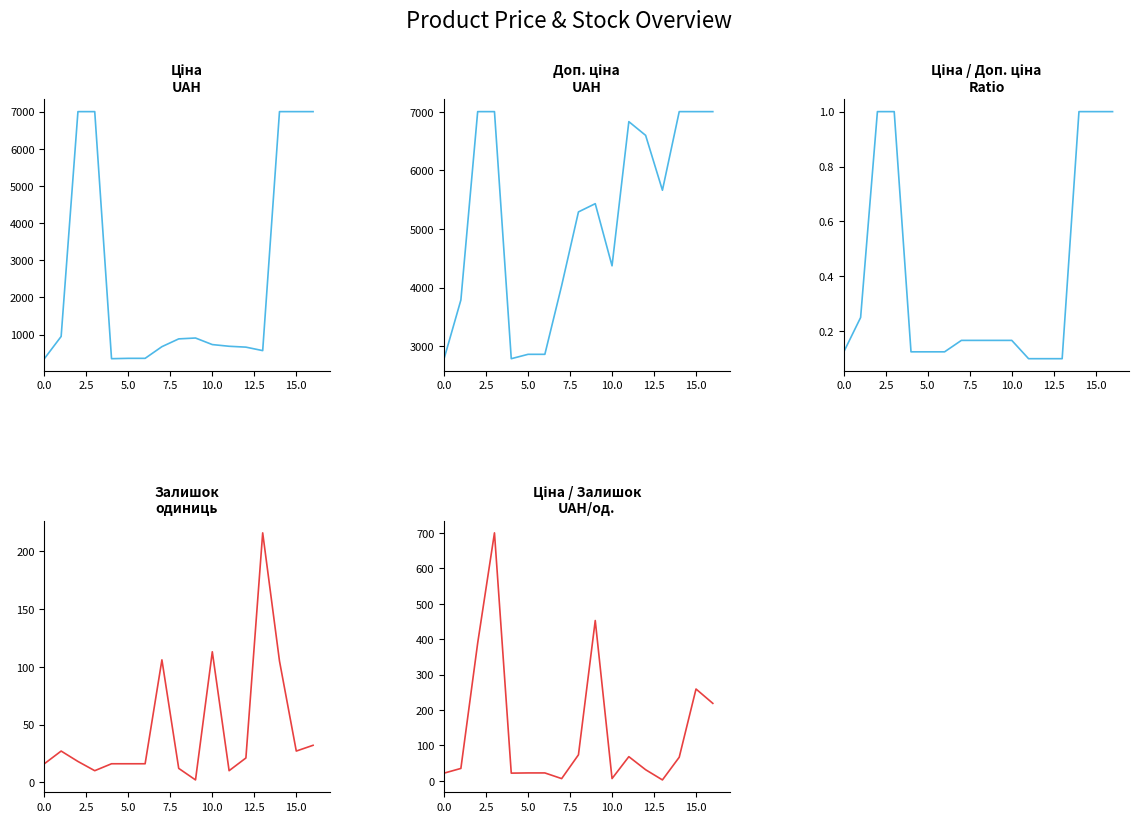

At which label does Ціна/Залишок reach its minimum?

13